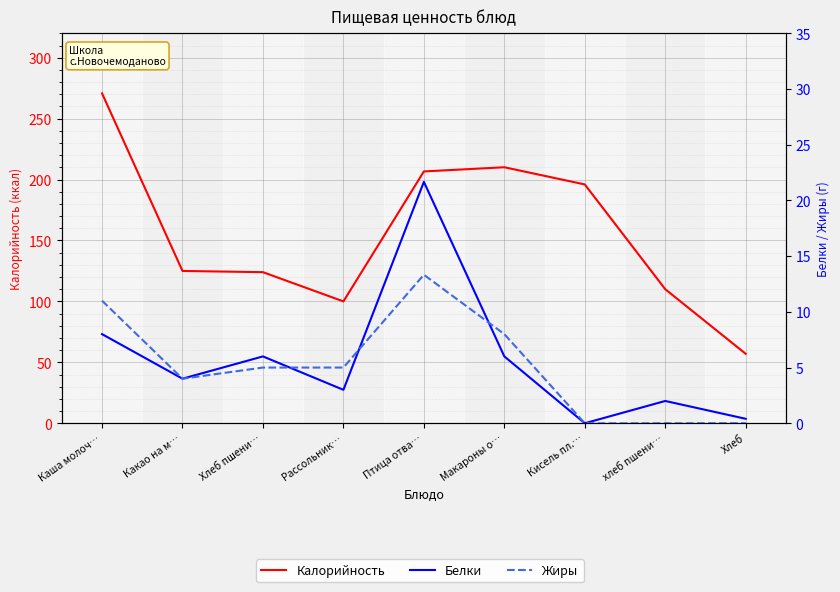

The Калорийность series shows 137.1 at Каша молоч…. True or false?

False